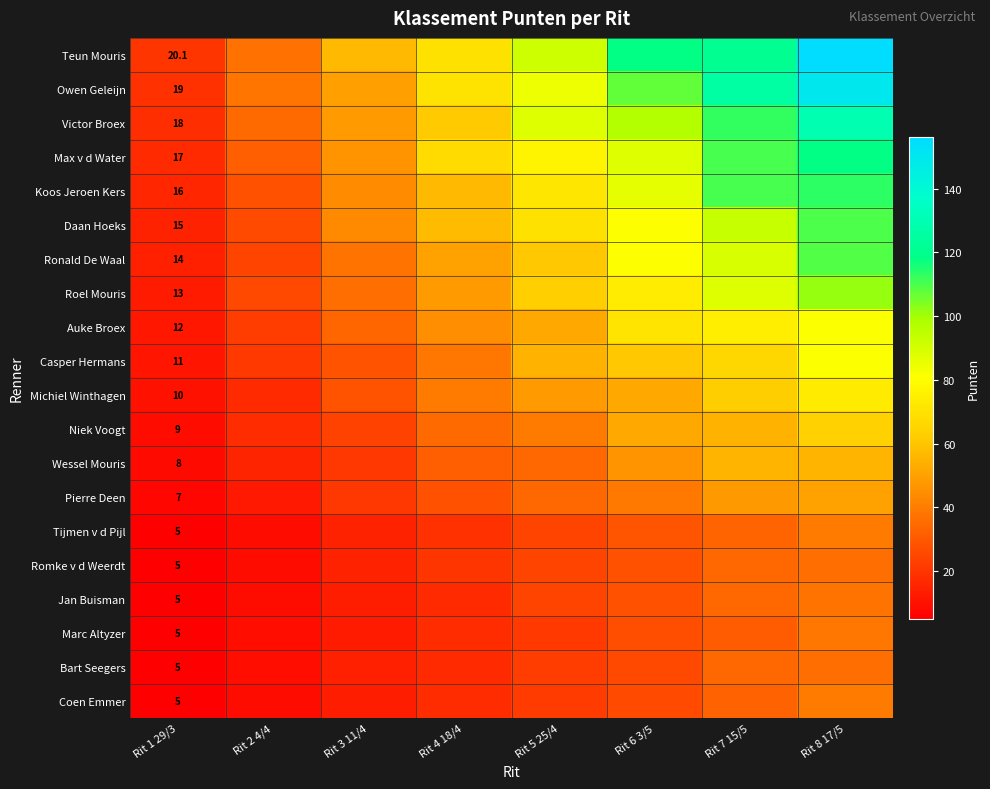

True or false: Coen Emmer has a value of 5.0 at Rit 3 11/4.

False